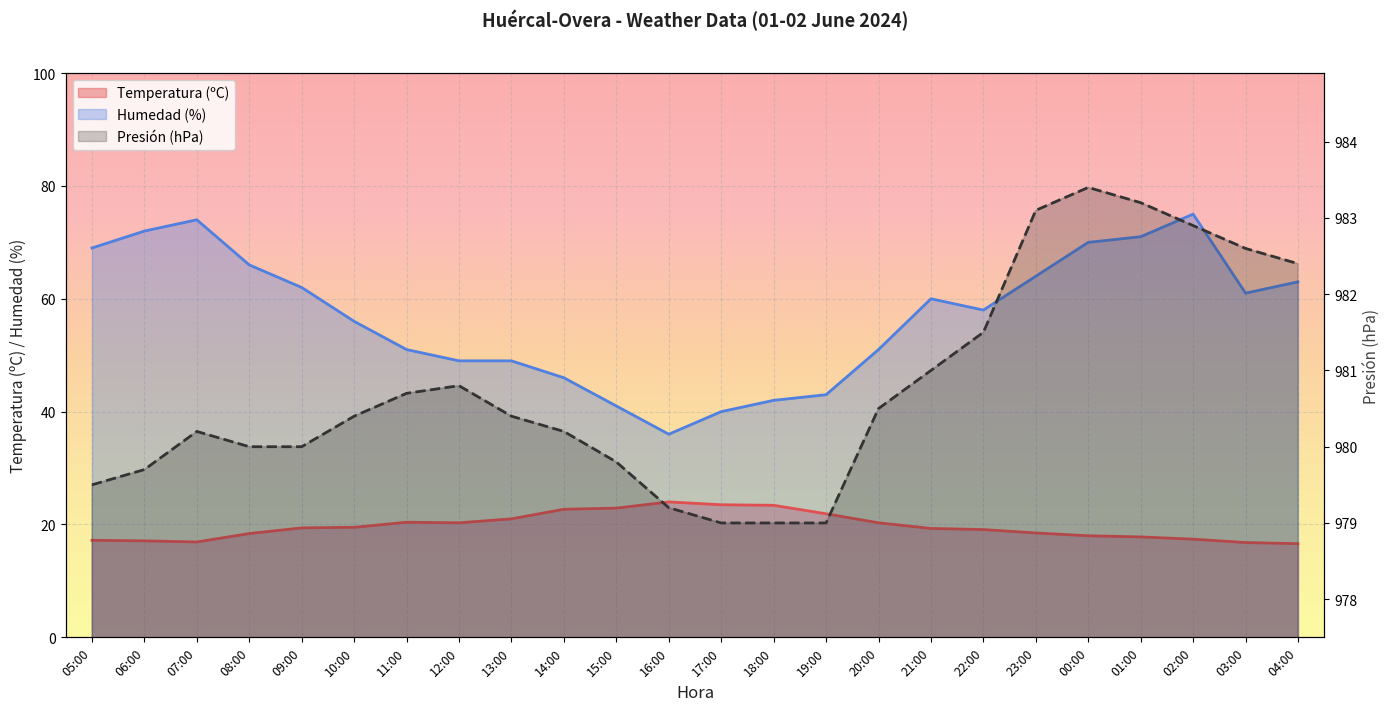

Between 21:00 and 06:00, which is larger?

21:00